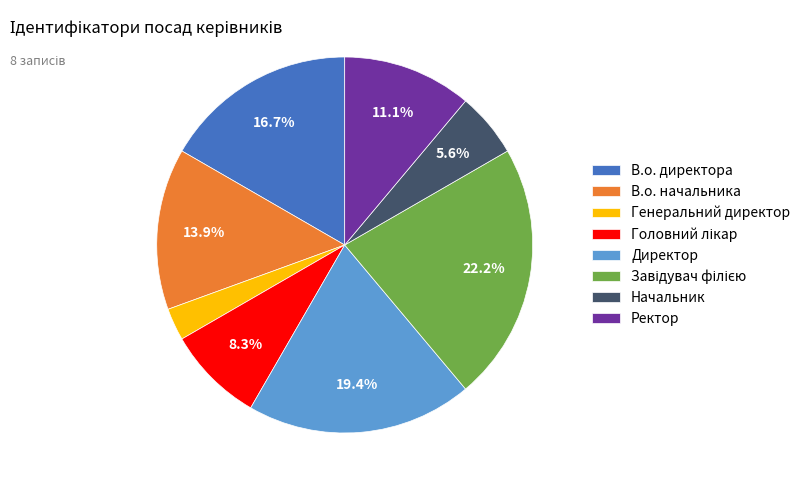

Is the sum of Генеральний директор and Начальник greater than half?

No